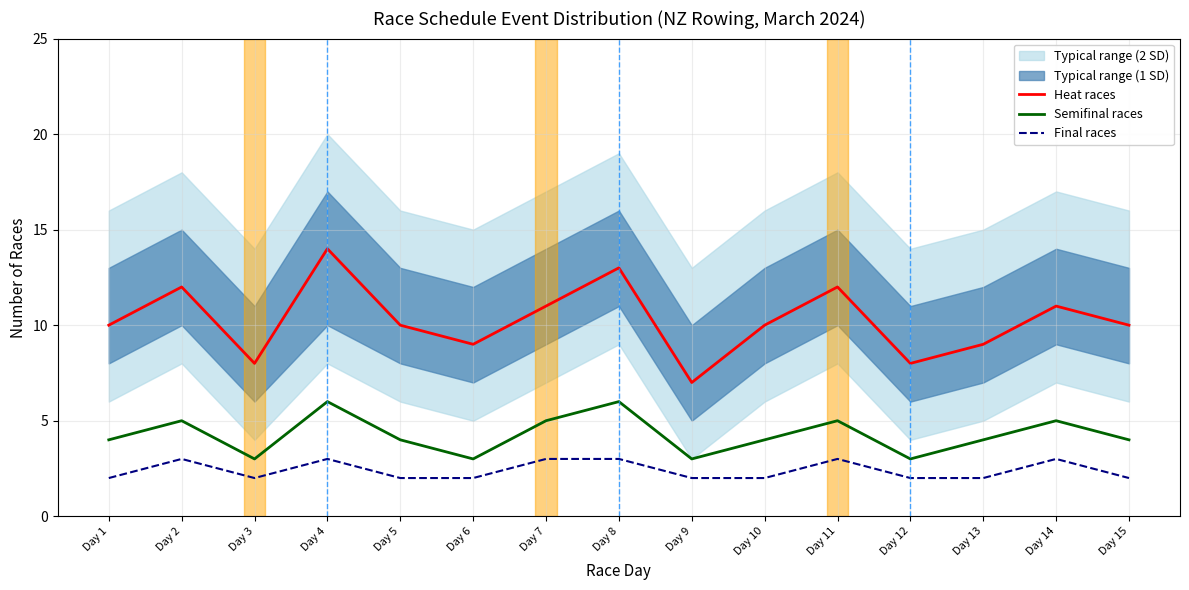

How many values in the Semifinal races series are below 4?

4